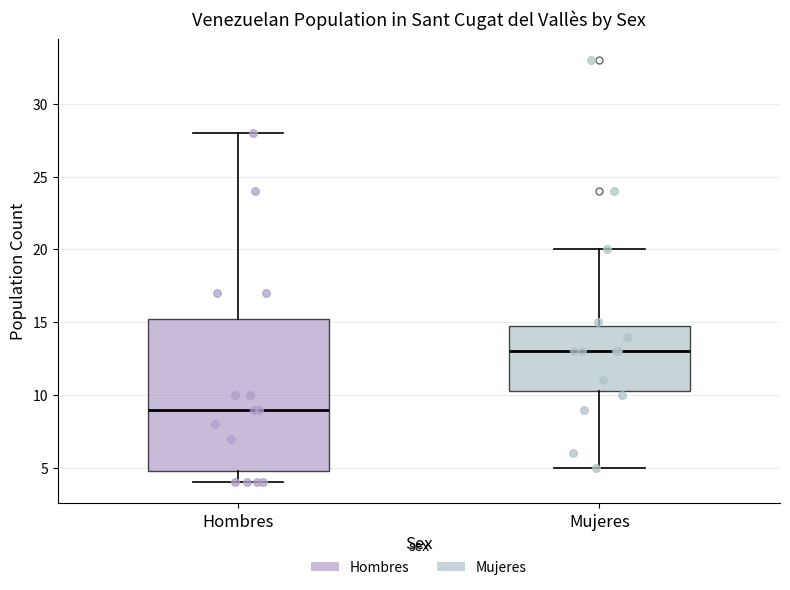

Which box's median line is the lowest?

Hombres